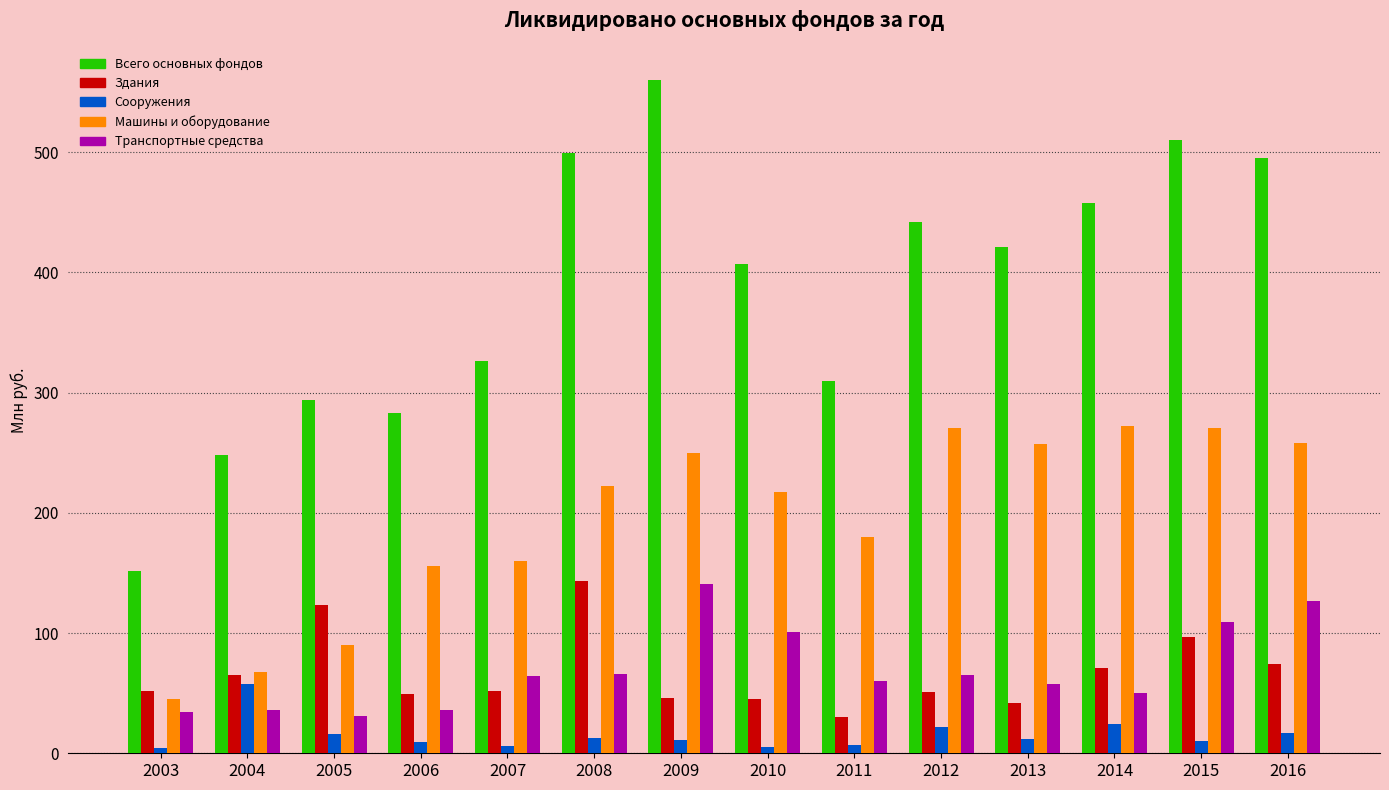

What is the difference between the maximum and minimum values in the Сооружения series?

54